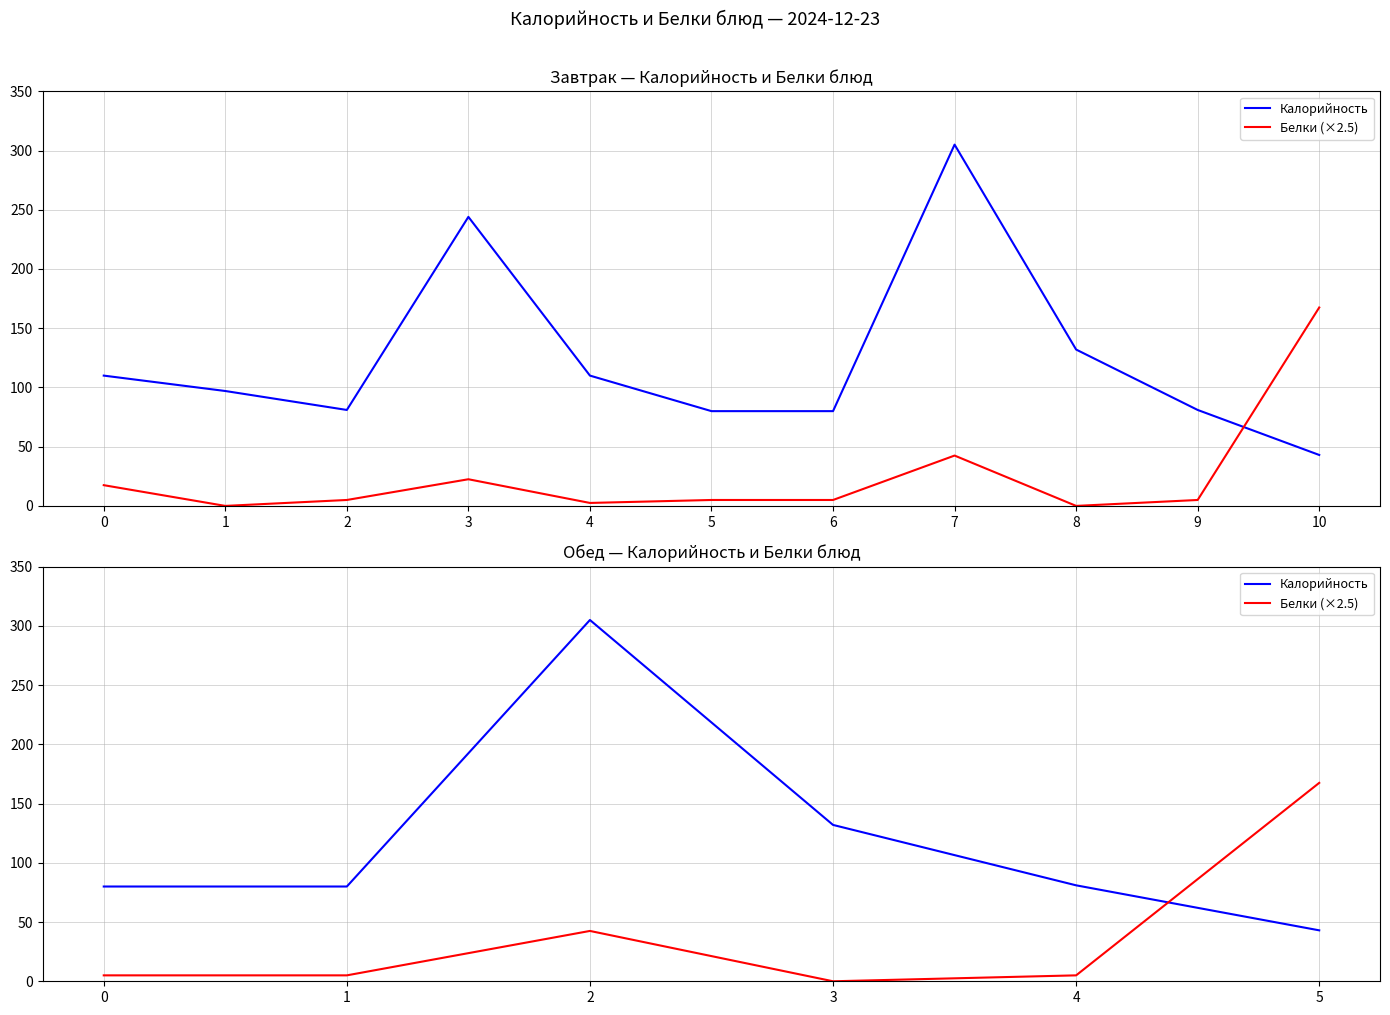

Rank the series by their maximum value, from lowest to highest.

Белки (×2.5), Калорийность